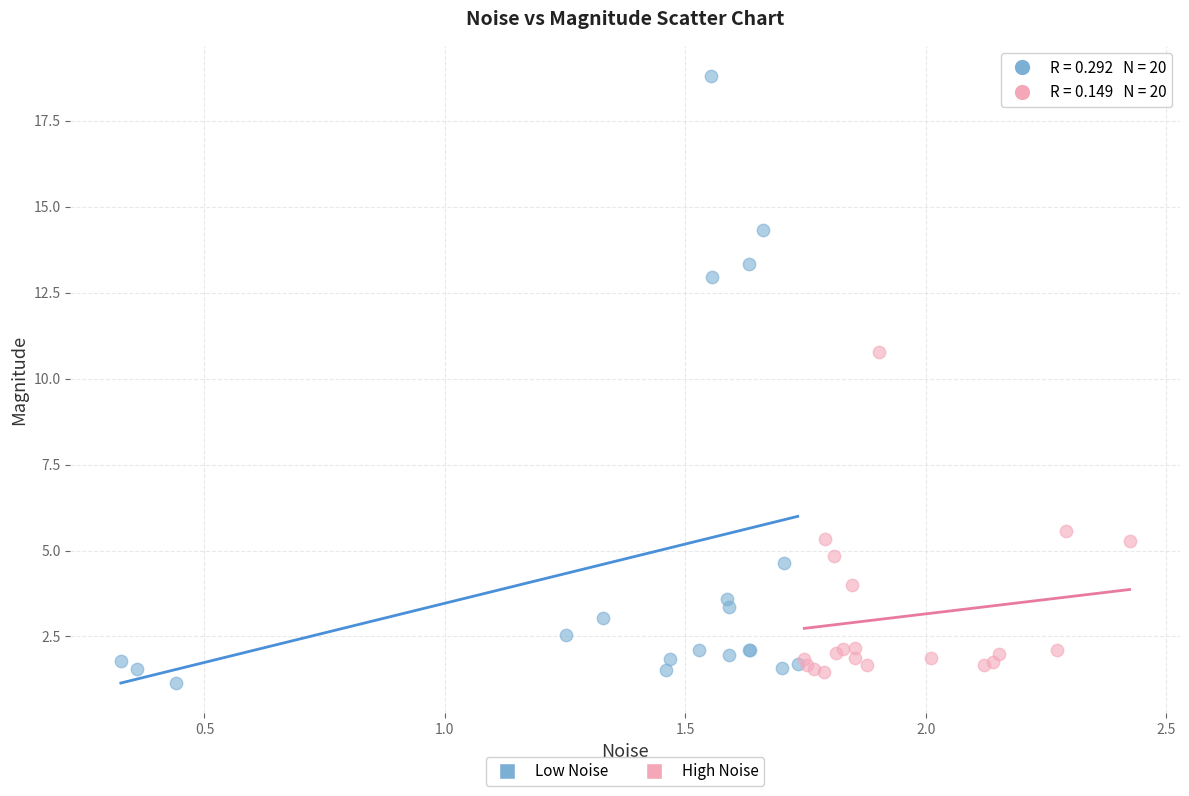

Which series contains the highest Y value?

Low Noise